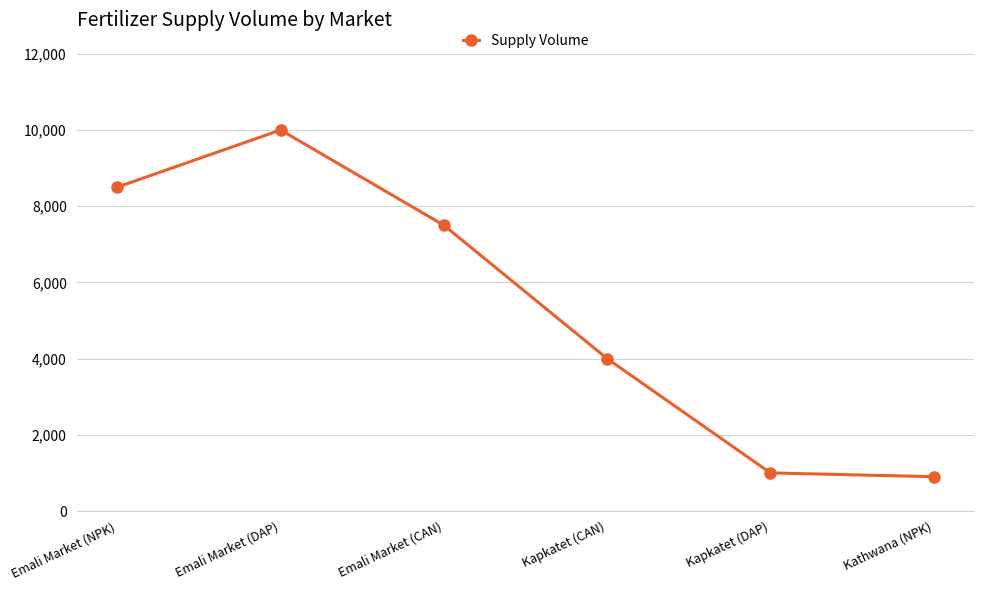

Reading left to right, what are all the values shown in this chart?

Emali Market (NPK)=8500	Emali Market (DAP)=10000	Emali Market (CAN)=7500	Kapkatet (CAN)=4000	Kapkatet (DAP)=1000	Kathwana (NPK)=900